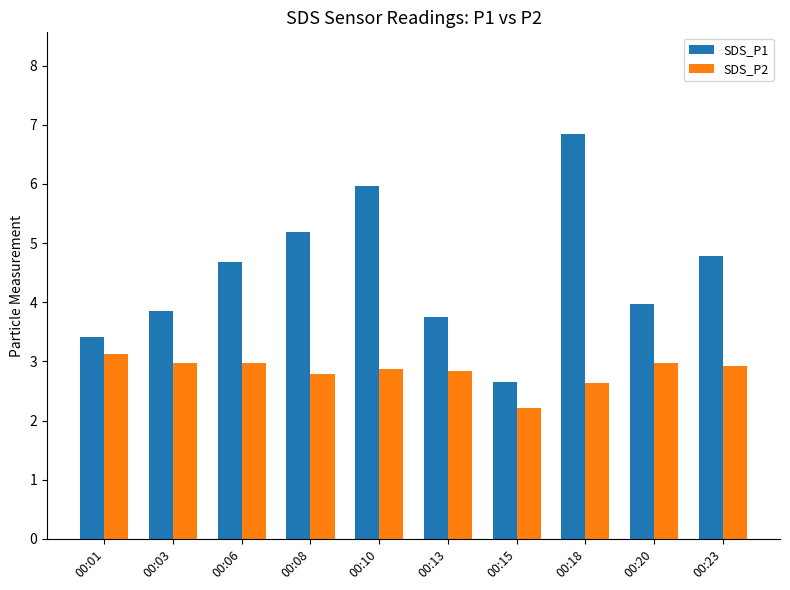

What is the lowest value of the SDS_P2 series?

2.2